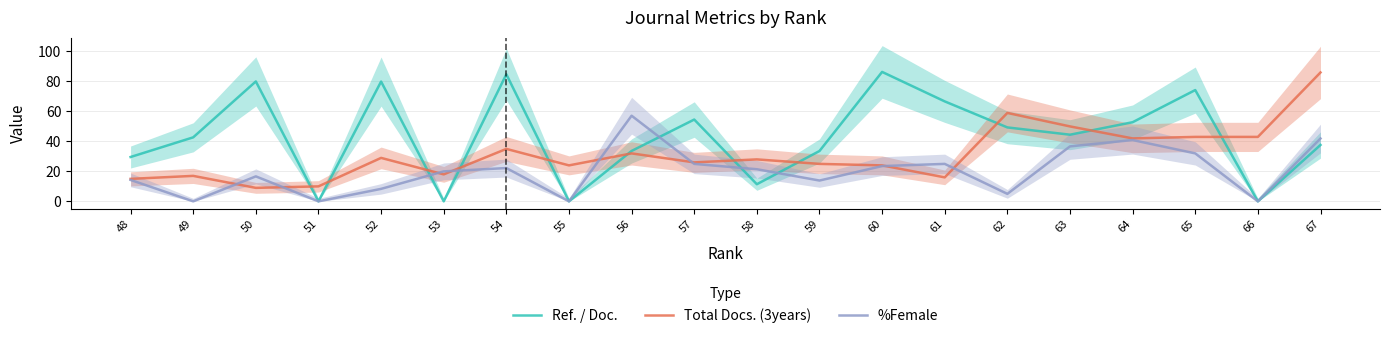

Which series has the largest range (max minus min)?

Ref. / Doc.